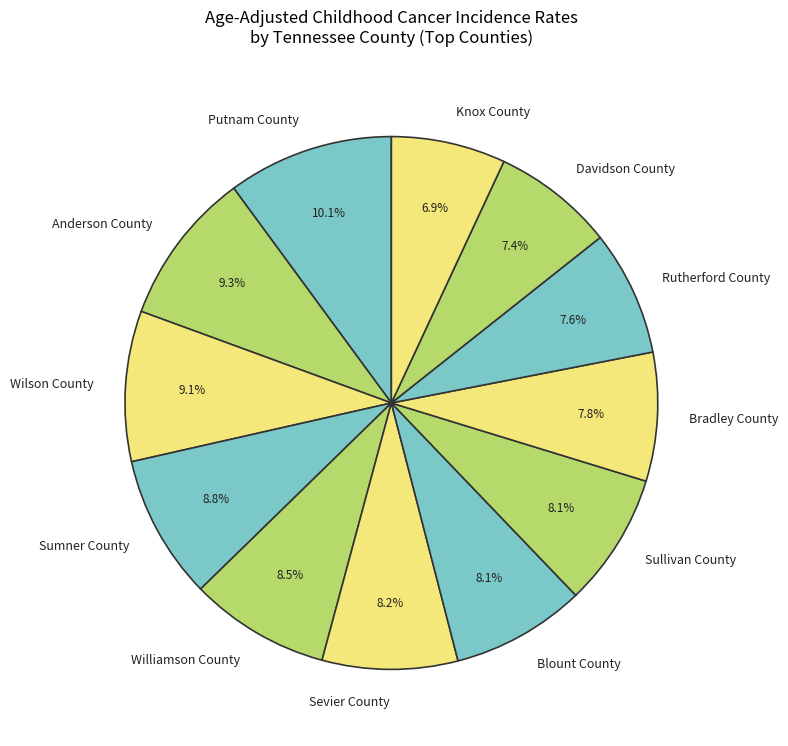

Which category has the biggest portion of the pie?

Putnam County